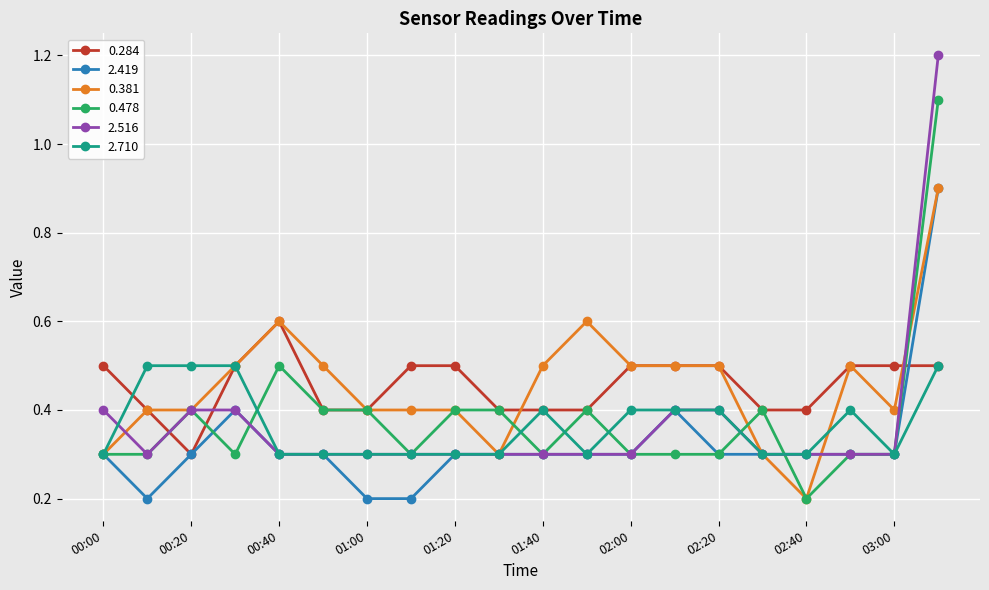

What is the highest value of the 0.478 series?

1.1